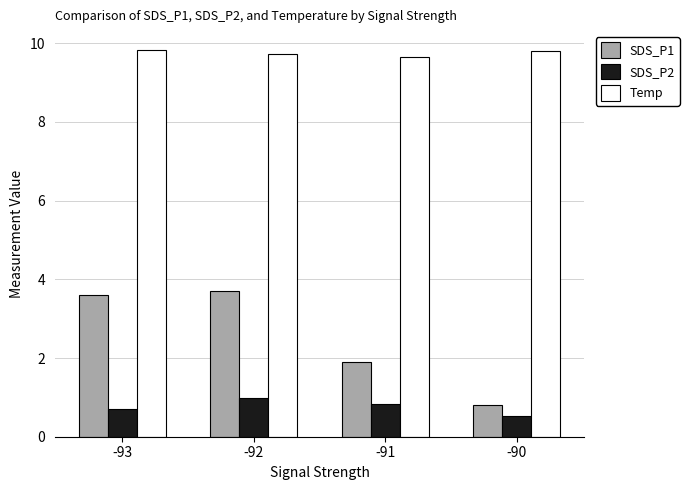

What value does the Temp series have at -90?

9.8